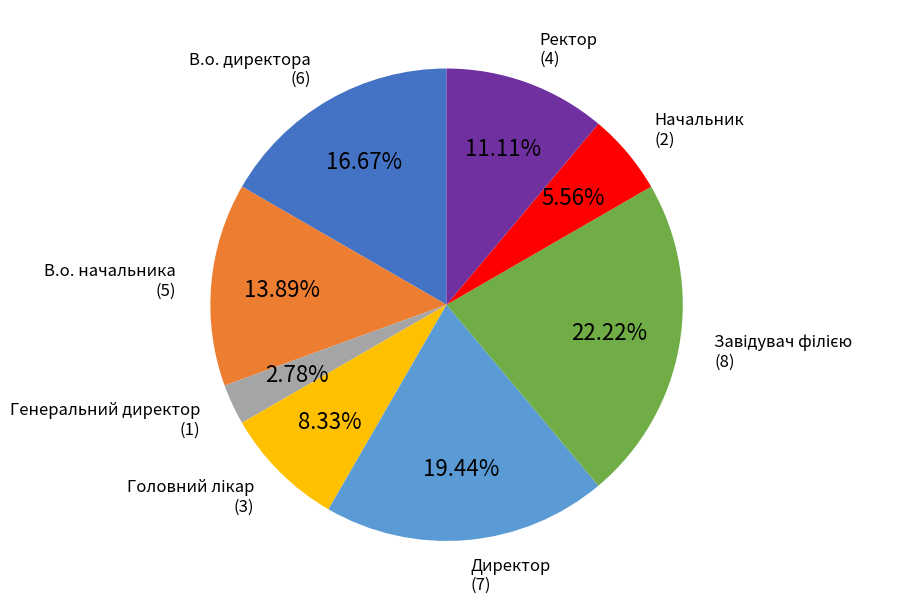

Is there any slice that represents more than half of the pie?

No